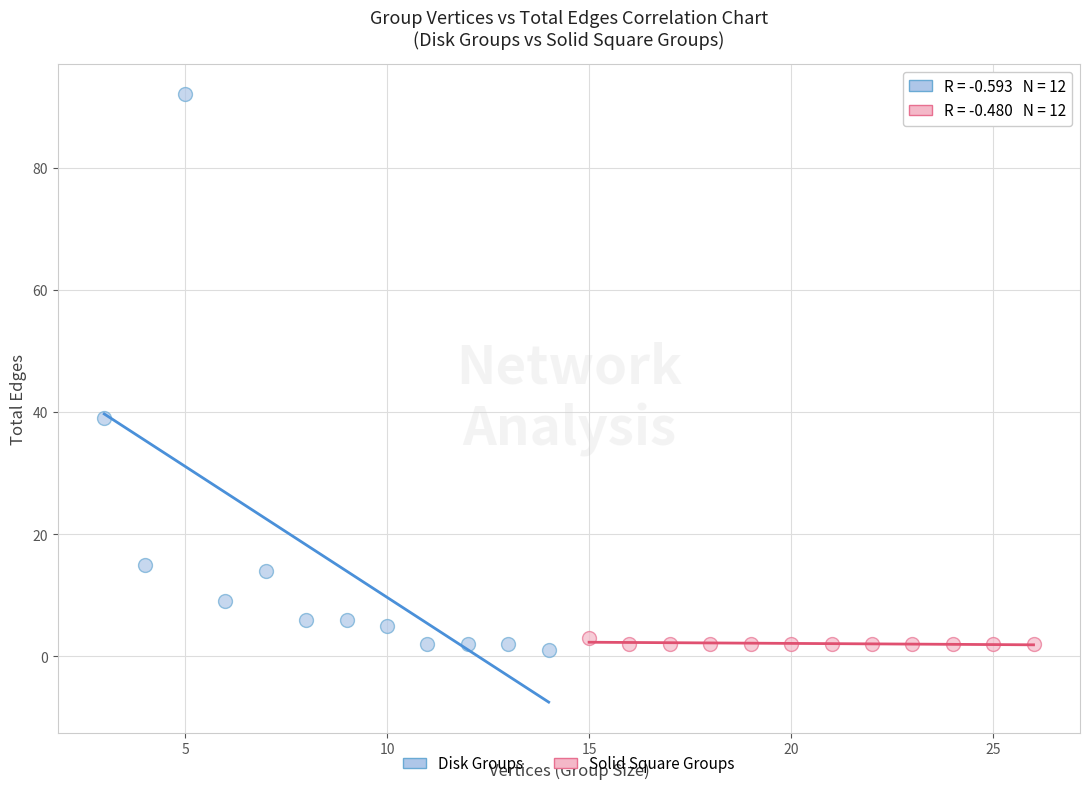

Which series contains the highest Y value?

Disk Groups